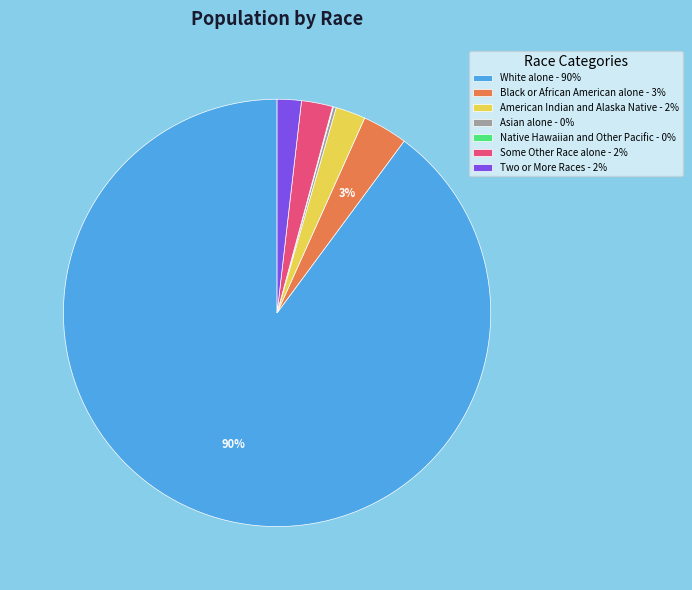

To the nearest percent, what is the combined percentage of Two or More Races - 2% and Black or African American alone - 3%?

5%